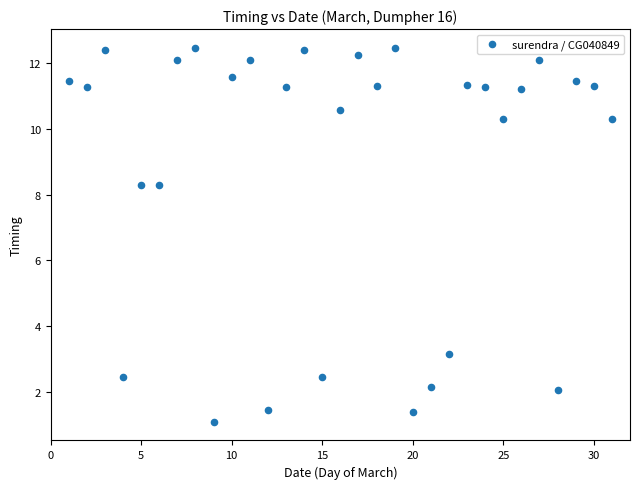

What is the range of X values (max minus min)?

30.0